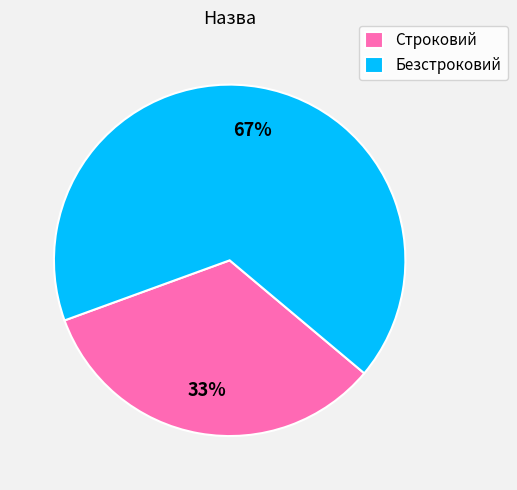

To the nearest percent, what portion does Безстроковий represent?

67%